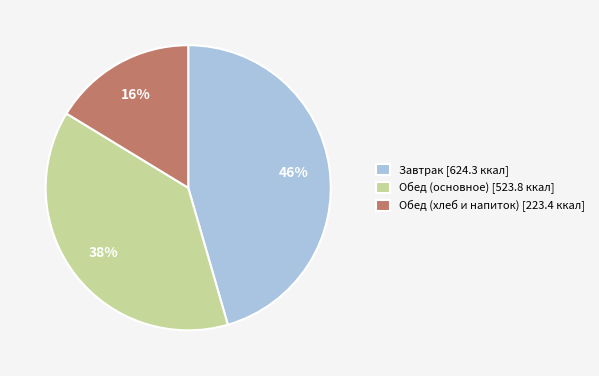

How many slices are in this pie chart?

3